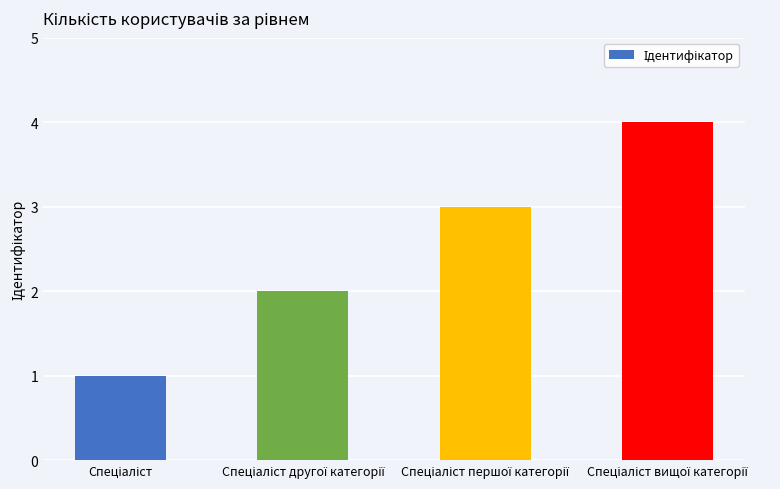

What is the maximum value shown in the chart?

4